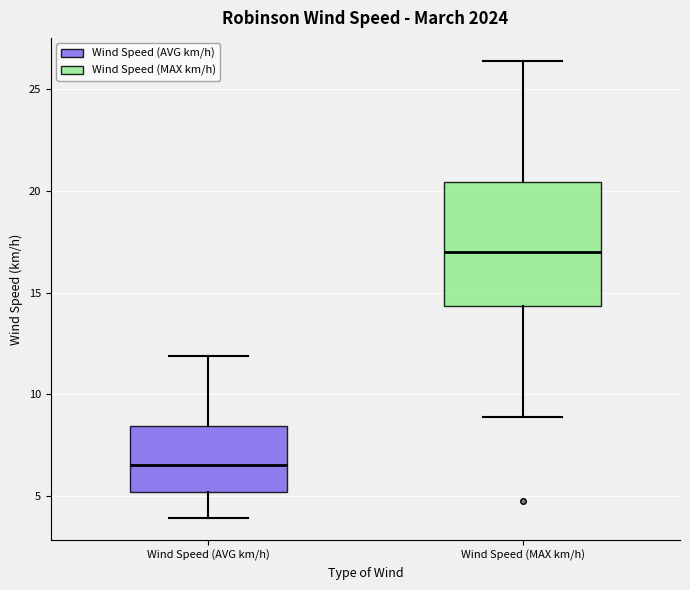

Reading left to right, transcribe this box plot: for each box, give where its median line is, the range the box spans, and where its two whiskers end, as read against the y-axis. The values are not printed on the chart, so give them approximately, as read against the axis.

Wind Speed (AVG km/h): median 6.5, box 5.0 to 8.5, whiskers 4.0 to 12.0
Wind Speed (MAX km/h): median 17.0, box 14.5 to 20.5, whiskers 9.0 to 26.5